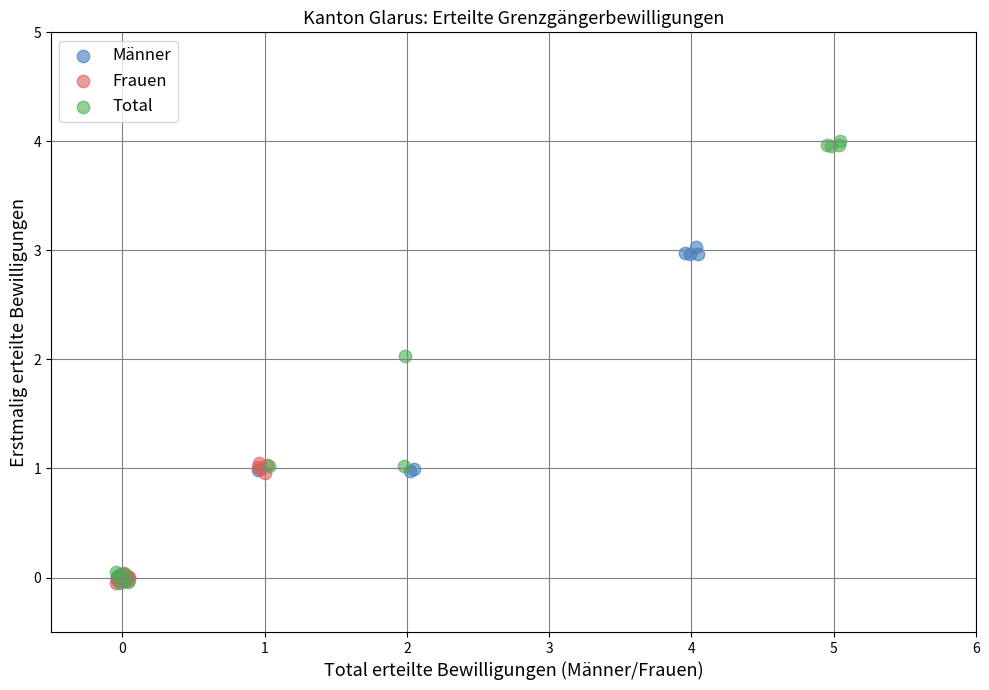

Which series reaches the maximum Y coordinate?

Total